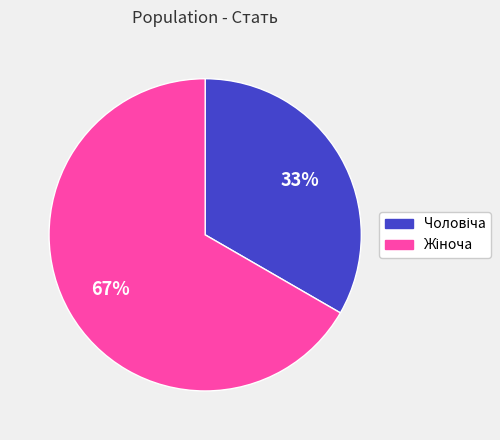

To the nearest percent, what is the average slice percentage?

50%